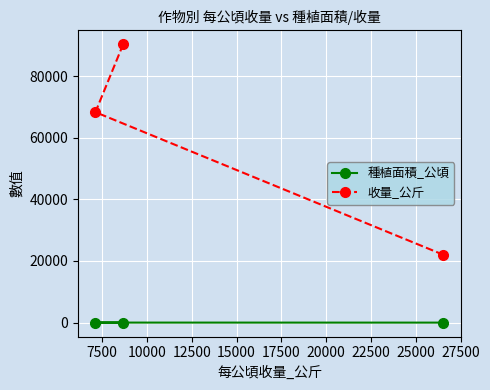

At how many categories does at least one series exceed 4859?

3